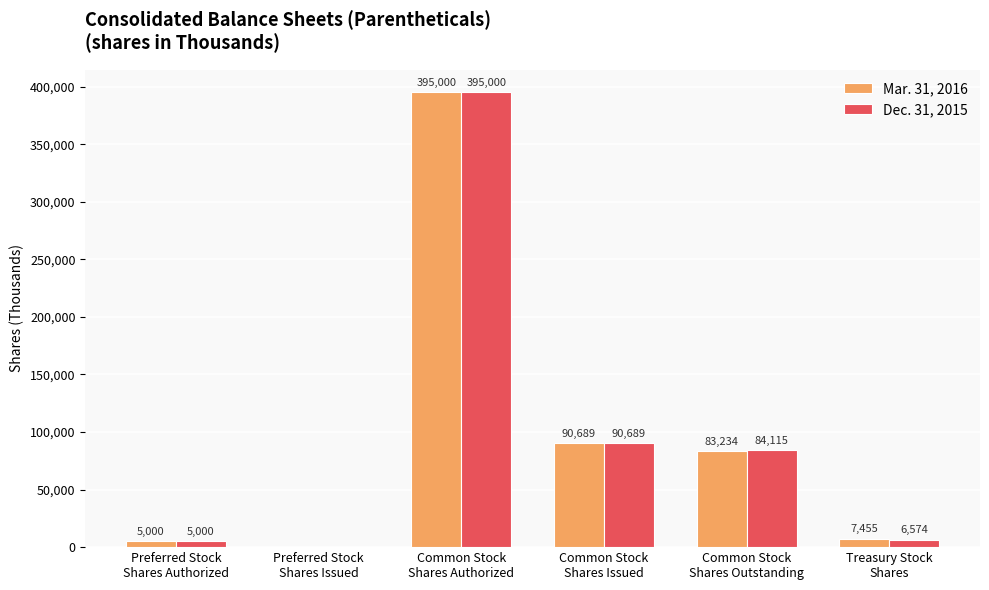

What is the sum of all Dec. 31, 2015 values?

581378